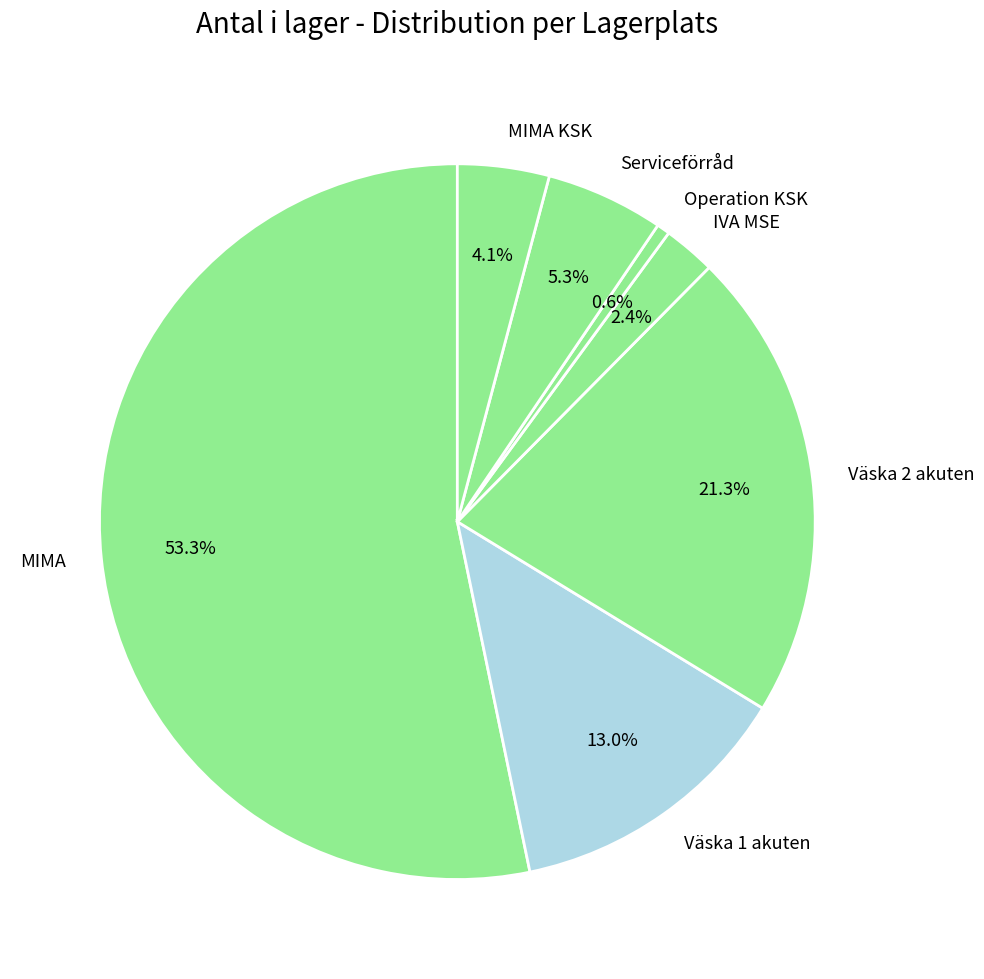

Rank the categories by value from lowest to highest.

Operation KSK, IVA MSE, MIMA KSK, Serviceförråd, Väska 1 akuten, Väska 2 akuten, MIMA